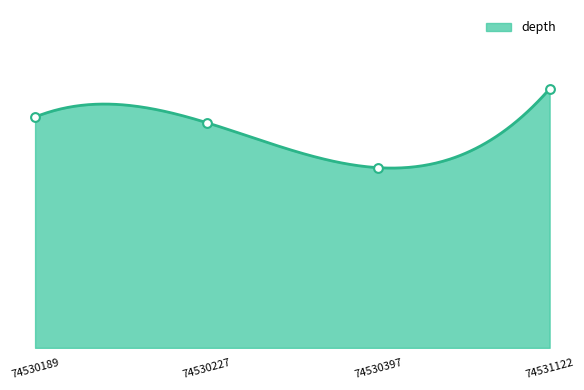

What is the change in value from 74530189 to 74530227?

-1